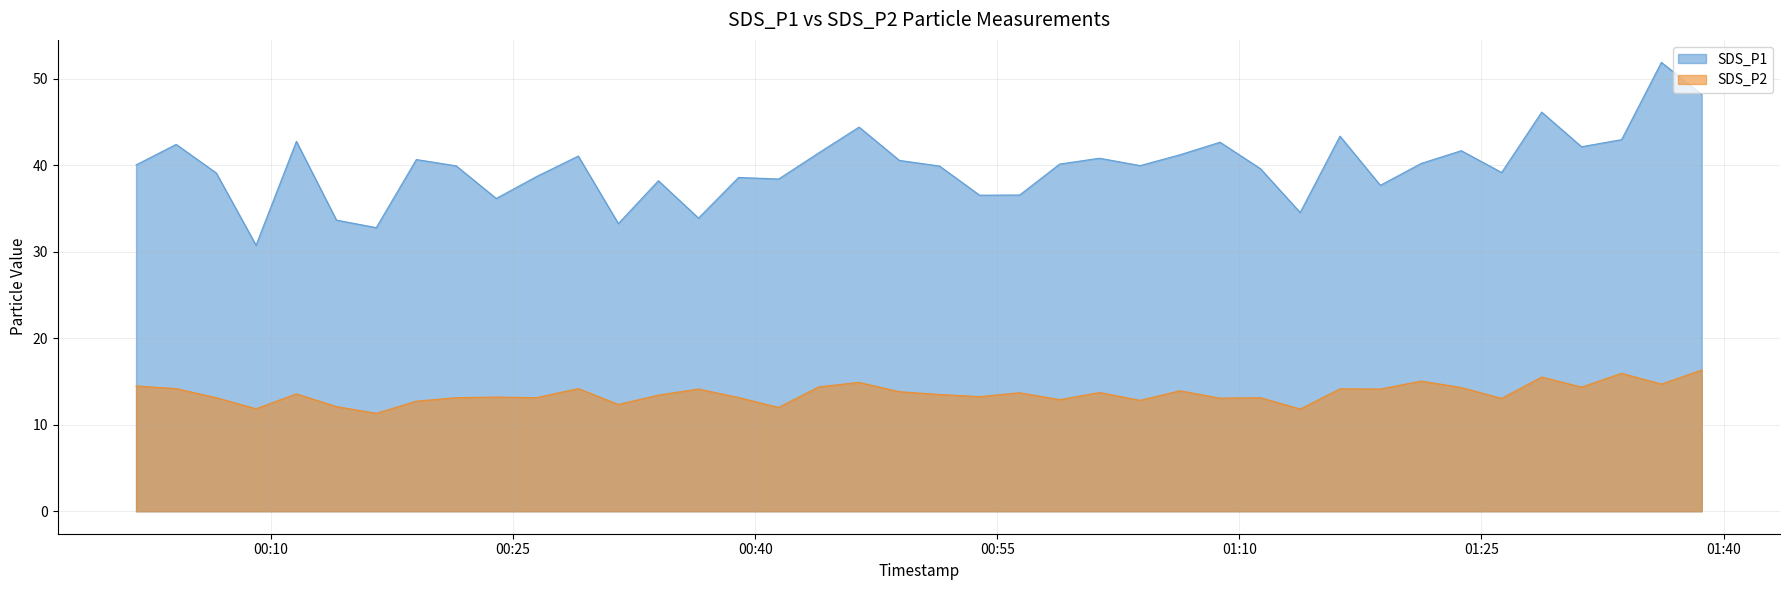

Rank the series by their maximum value, from highest to lowest.

SDS_P1, SDS_P2